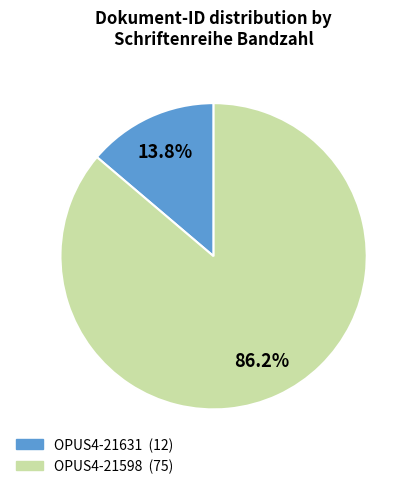

What is the smallest slice in the pie chart?

OPUS4-21631